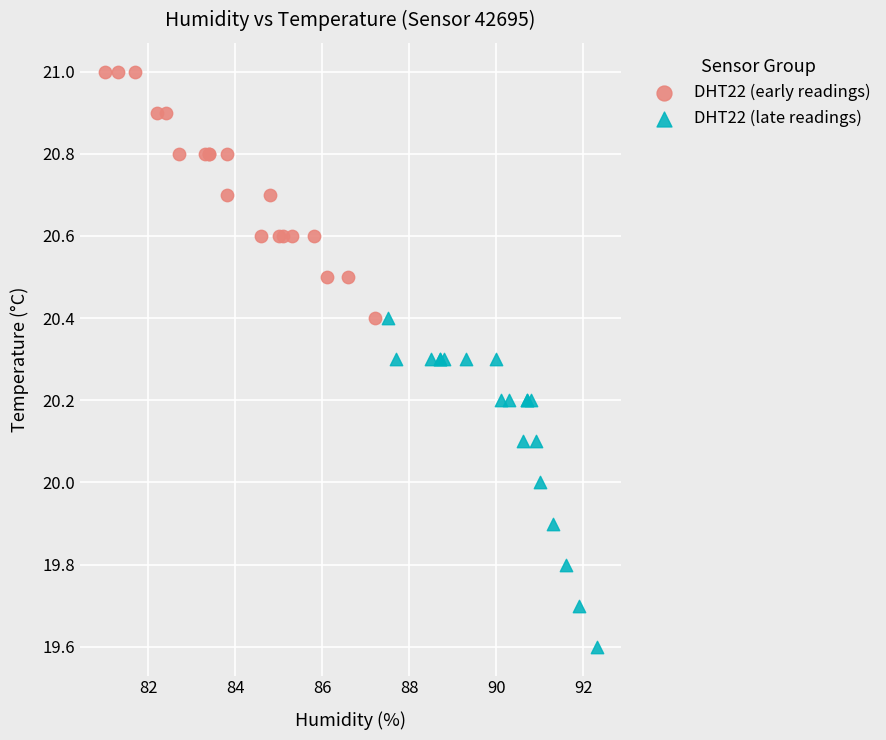

Which series contains the lowest Y value?

DHT22 (late readings)